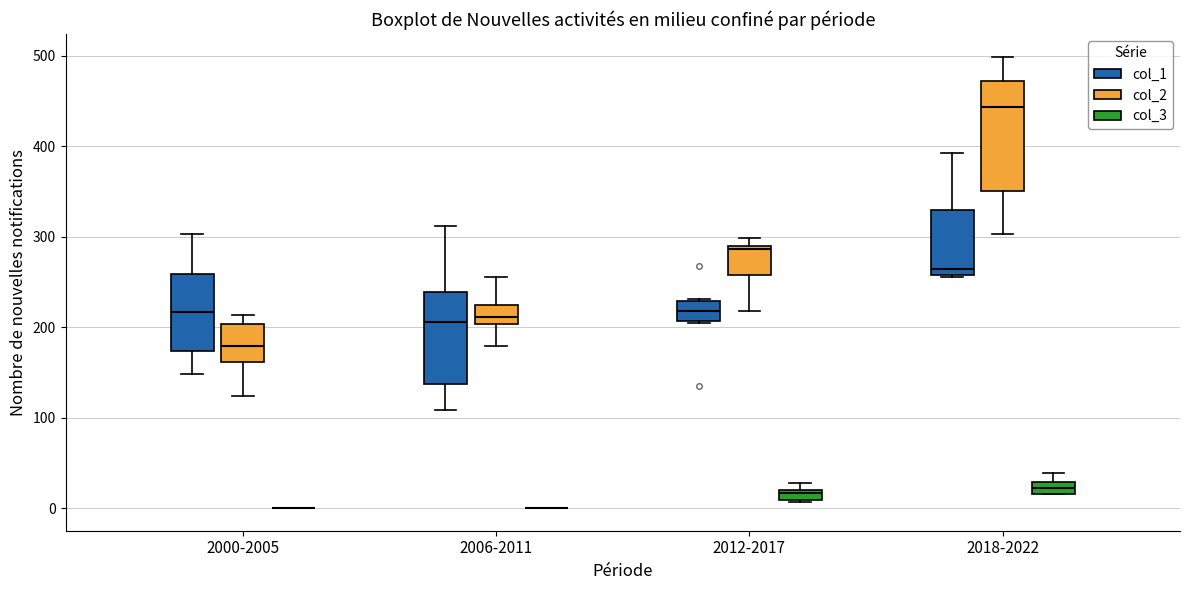

Where is the upper edge of the box for 2012-2017 (col_3) on the y-axis? The values are not printed on the chart, so give them approximately, as read against the axis.

20